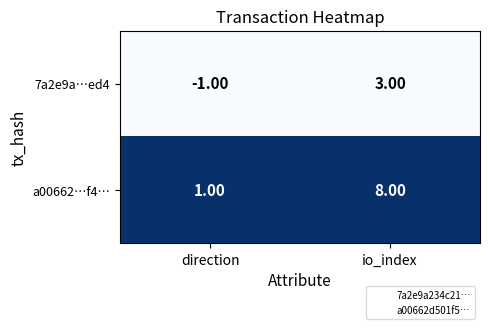

Which series changed the most between direction and io_index?

a00662…f4…